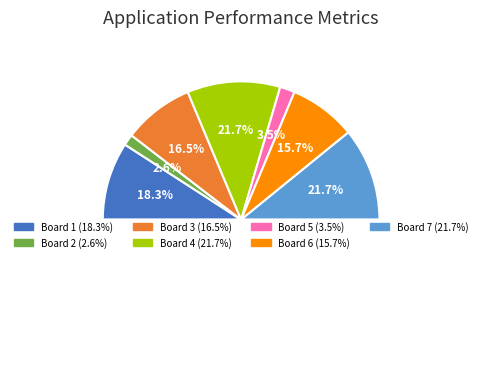

Is there any slice that represents more than half of the pie?

No